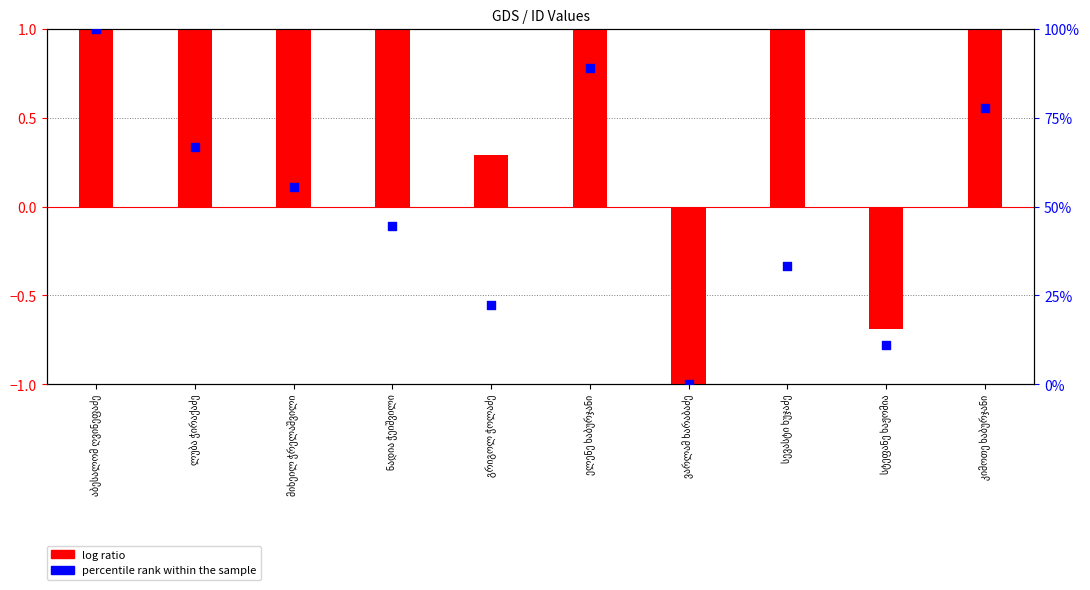

Which series has the largest total across all categories?

percentile rank within the sample